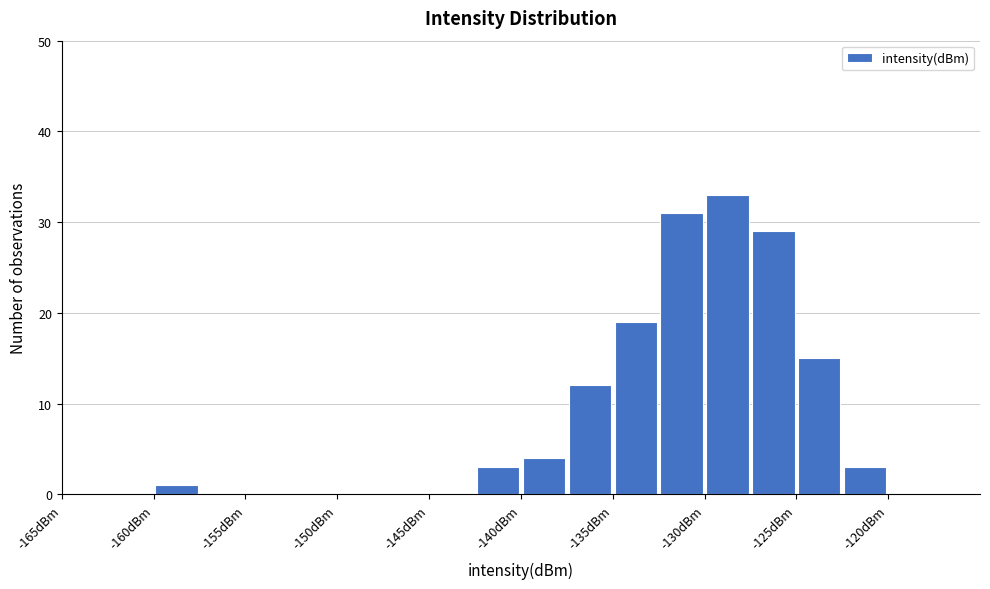

Reading left to right, list every bar in this chart as the range it spans on the x-axis followed by its height. The values are not printed on the chart, so give them approximately, as read against the axis.

-165.0 to -162.5: 0
-162.5 to -160.0: 0
-160.0 to -157.5: 1
-157.5 to -155.0: 0
-155.0 to -152.5: 0
-152.5 to -150.0: 0
-150.0 to -147.5: 0
-147.5 to -145.0: 0
-145.0 to -142.5: 0
-142.5 to -140.0: 3
-140.0 to -137.5: 4
-137.5 to -135.0: 12
-135.0 to -132.5: 19
-132.5 to -130.0: 31
-130.0 to -127.5: 33
-127.5 to -125.0: 29
-125.0 to -122.5: 15
-122.5 to -120.0: 3
-120.0 to -117.5: 0
-117.5 to -115.0: 0